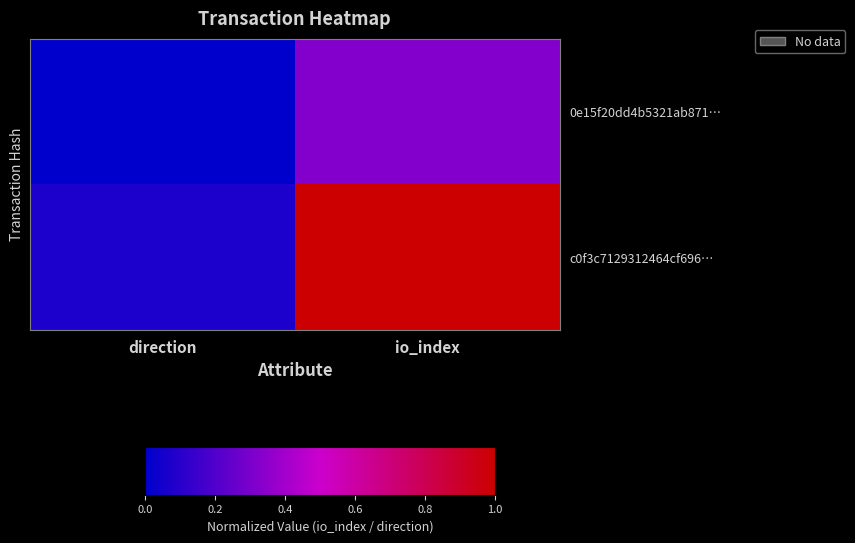

Which category has the lowest value across all series?

direction